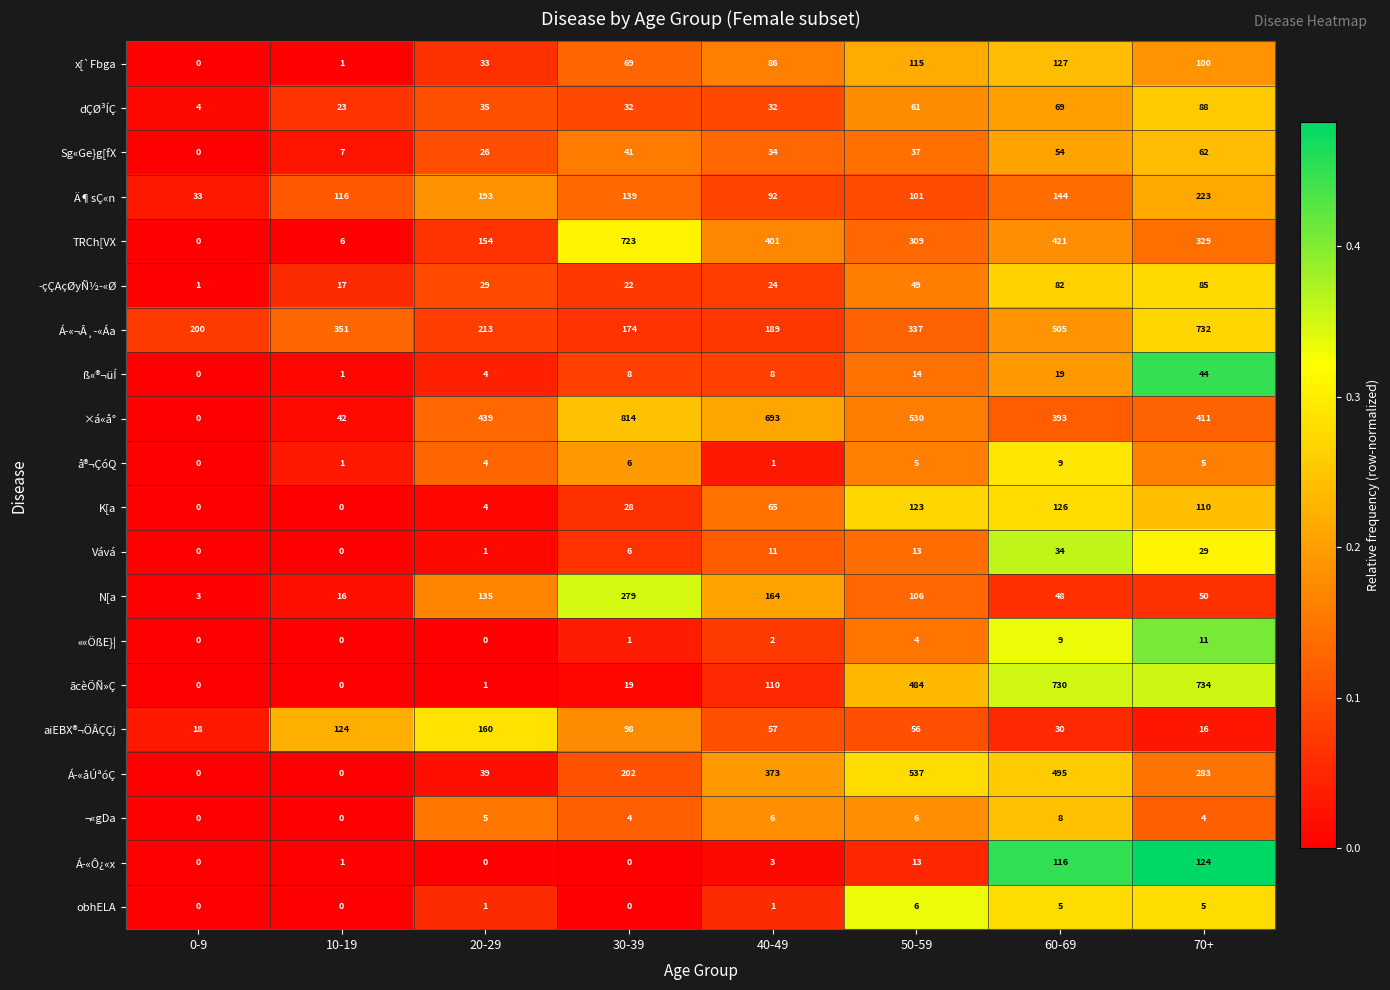

What is the difference between the Sg«Ge}g[fX values at 0-9 and 60-69?

54